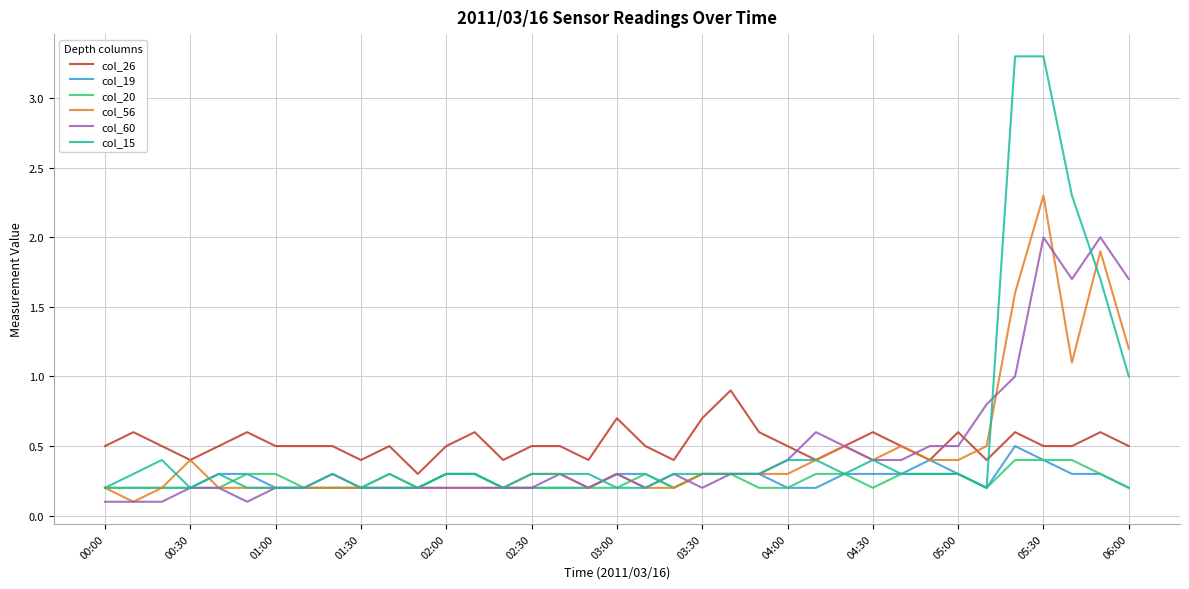

What is the sum of all col_15 values?

20.4